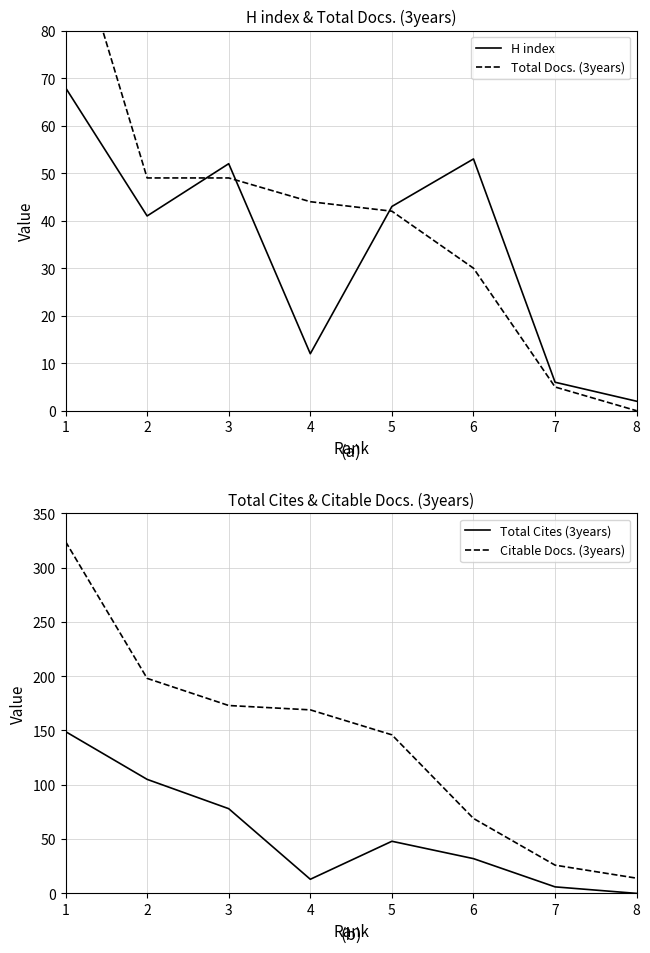

Does the chart have visible grid lines?

Yes